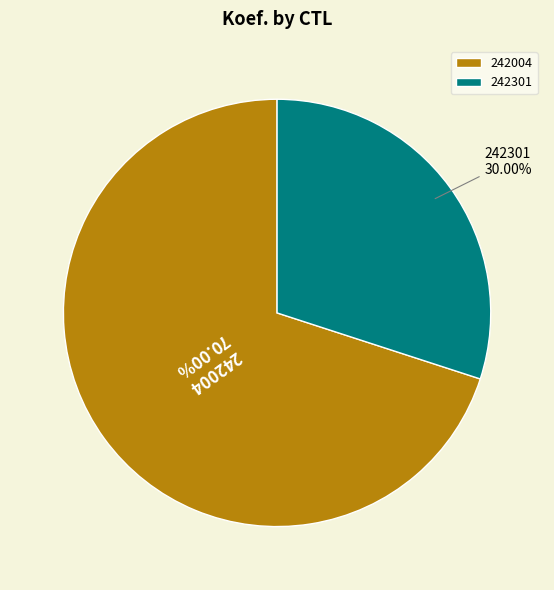

Which slice is the largest?

242004